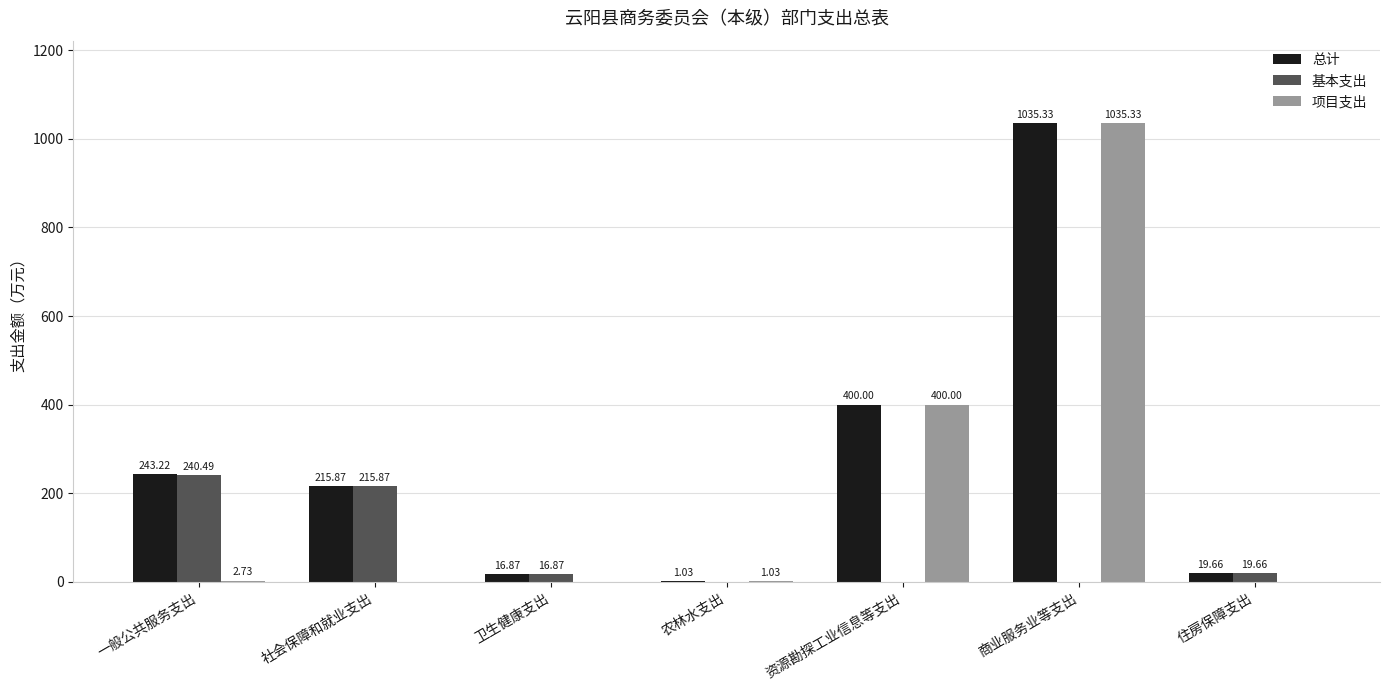

How many groups of bars are there?

7